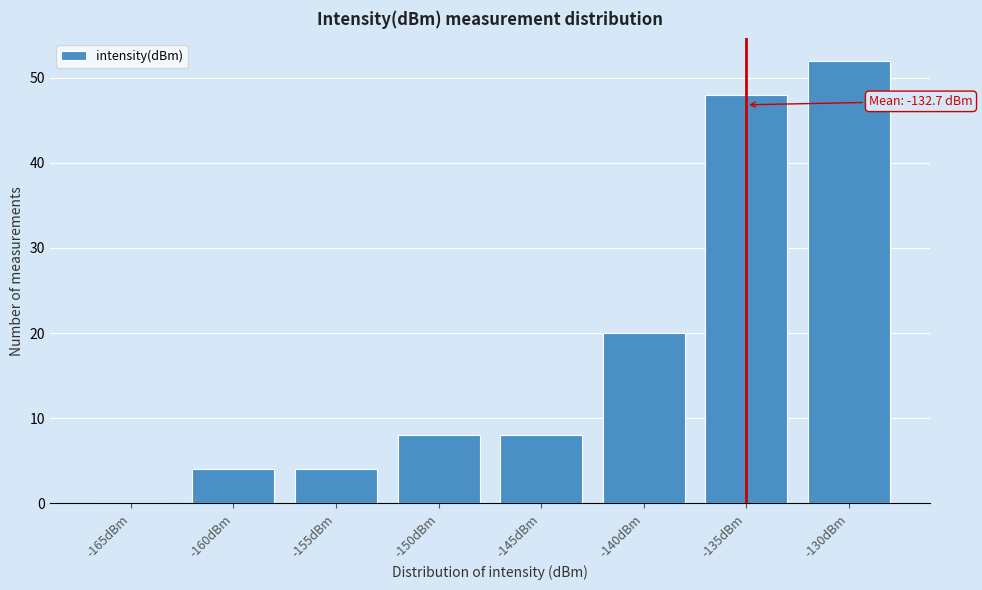

Reading right to left, list all the values displayed in this chart.

-130dBm=52	-135dBm=48	-140dBm=20	-145dBm=8	-150dBm=8	-155dBm=4	-160dBm=4	-165dBm=0